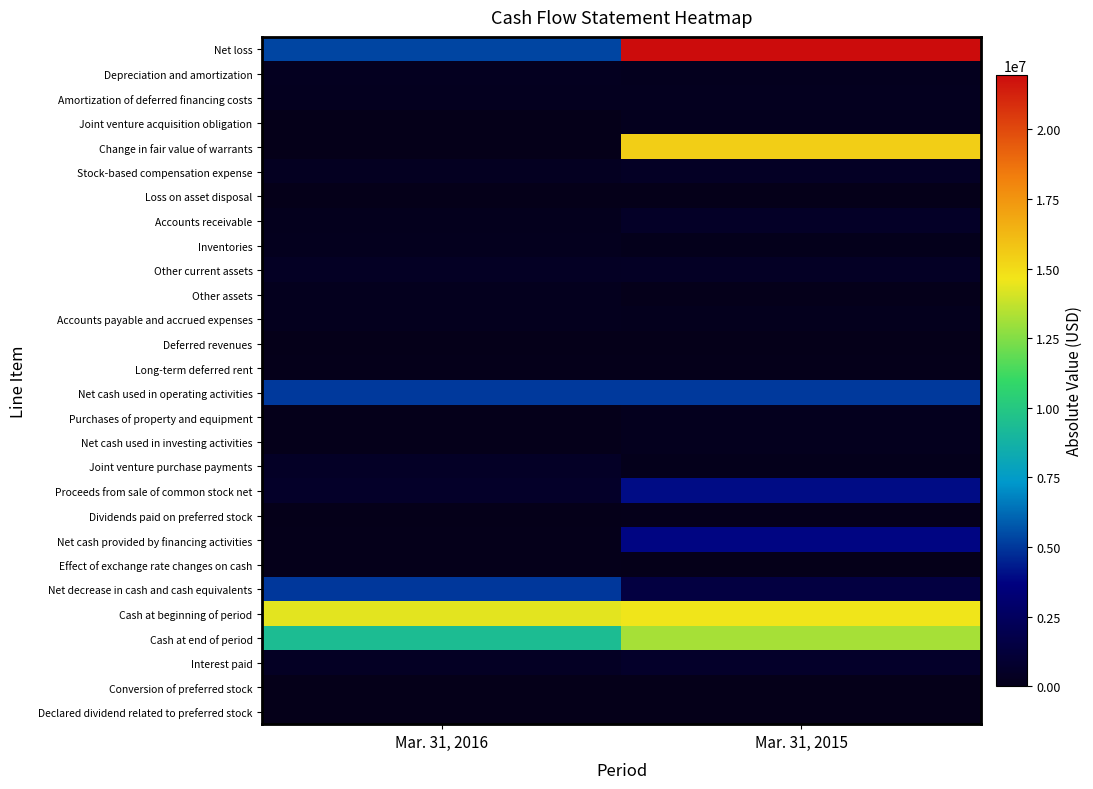

Which has a higher value, Mar. 31, 2016 or Mar. 31, 2015?

Mar. 31, 2015